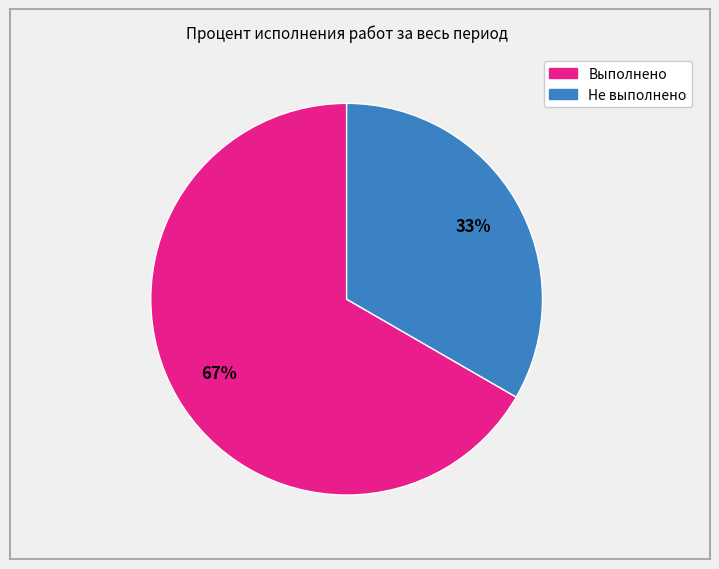

To the nearest percent, what is the average slice percentage?

50%